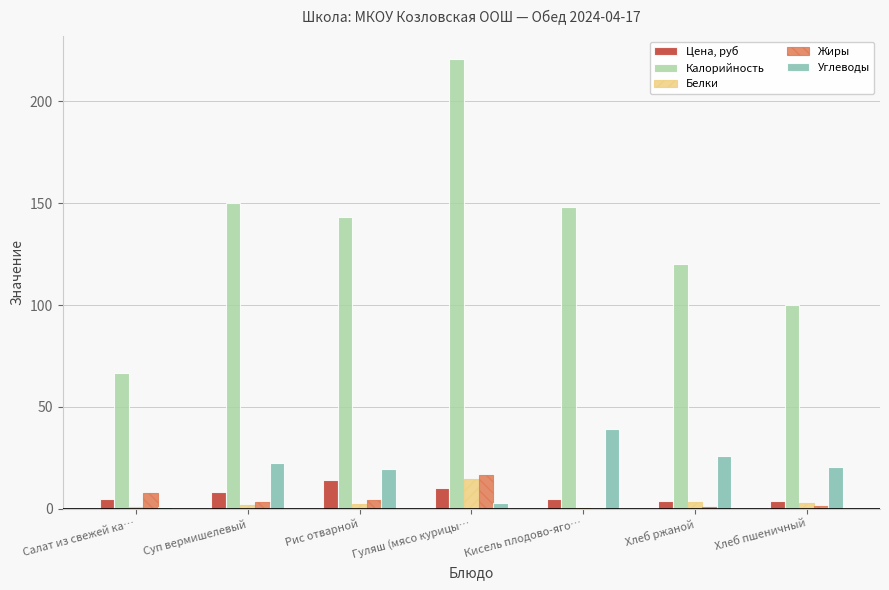

How many groups of bars are there?

7